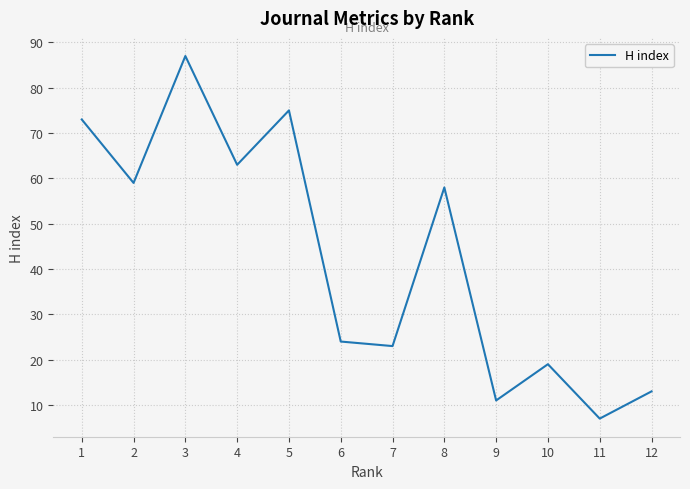

Rank the categories by value from highest to lowest.

3, 5, 1, 4, 2, 8, 6, 7, 10, 12, 9, 11